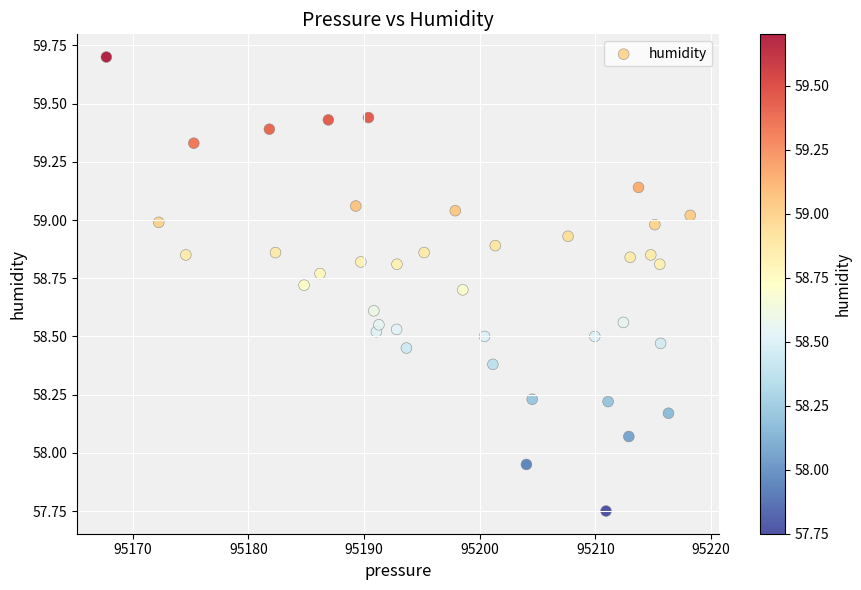

What is the range of X values (max minus min)?

50.5